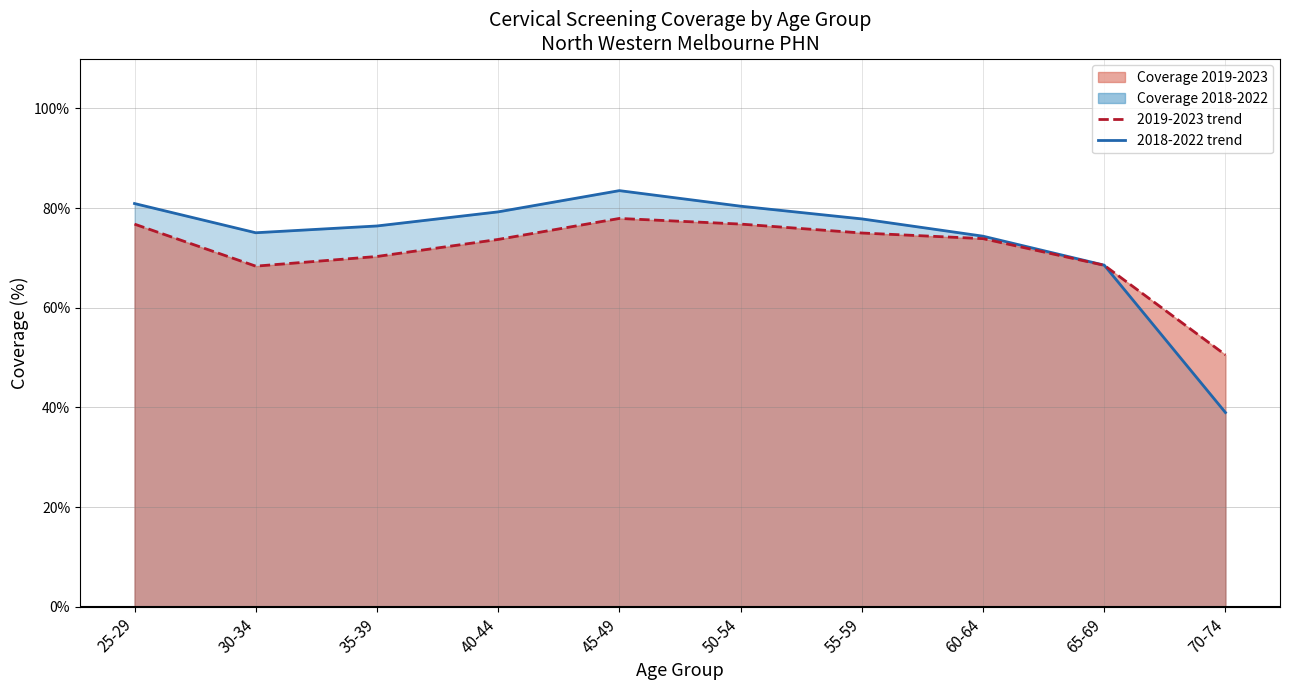

What is the difference between the Coverage 2018-2022 line values at 60-64 and 30-34?

0.7